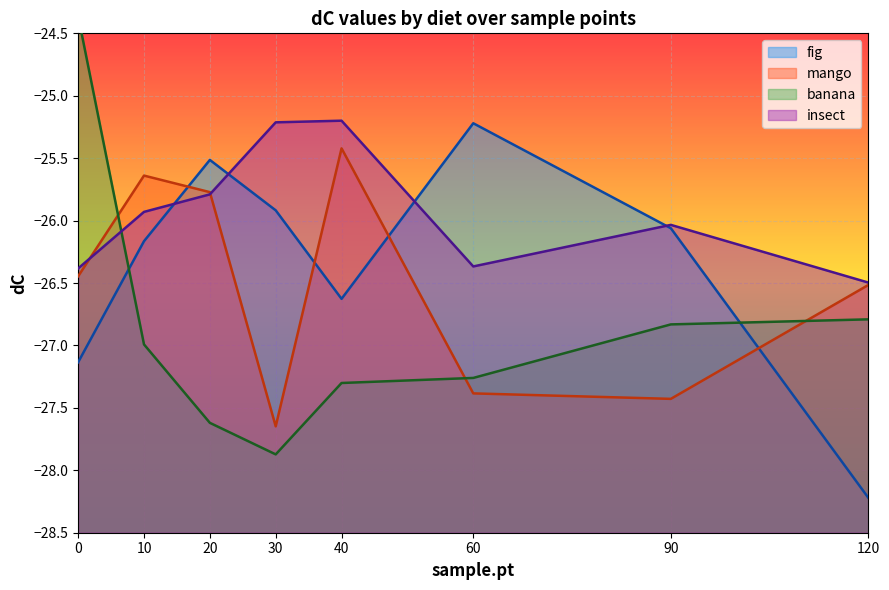

What is the total value across all series at 40?

-104.5